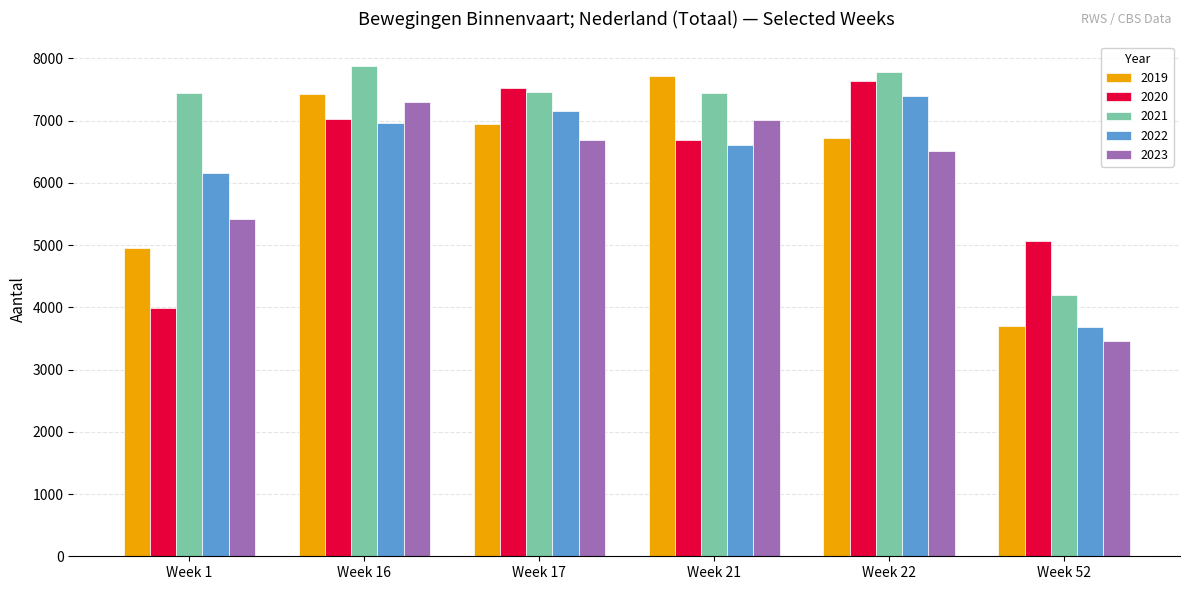

What is the spread (max minus min) of values at Week 1?

3448